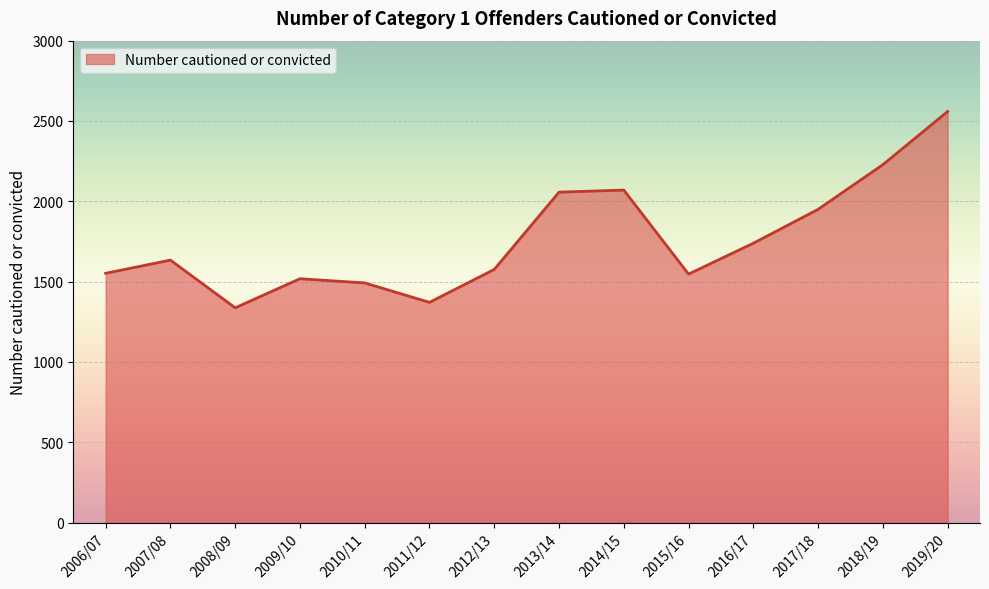

The chart shows a value of 2070 at 2014/15. True or false?

True